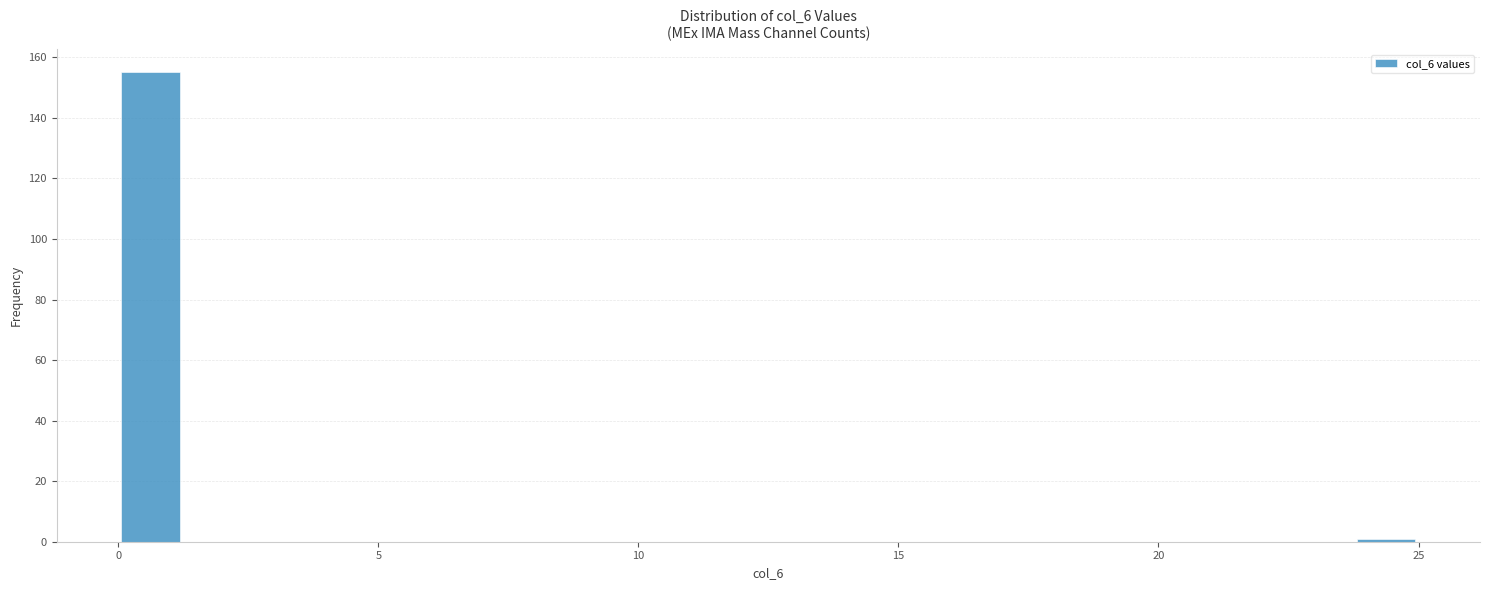

Around what value on the x-axis is the tallest bar? Give the approximate position of its centre, as read against the axis.

0.5